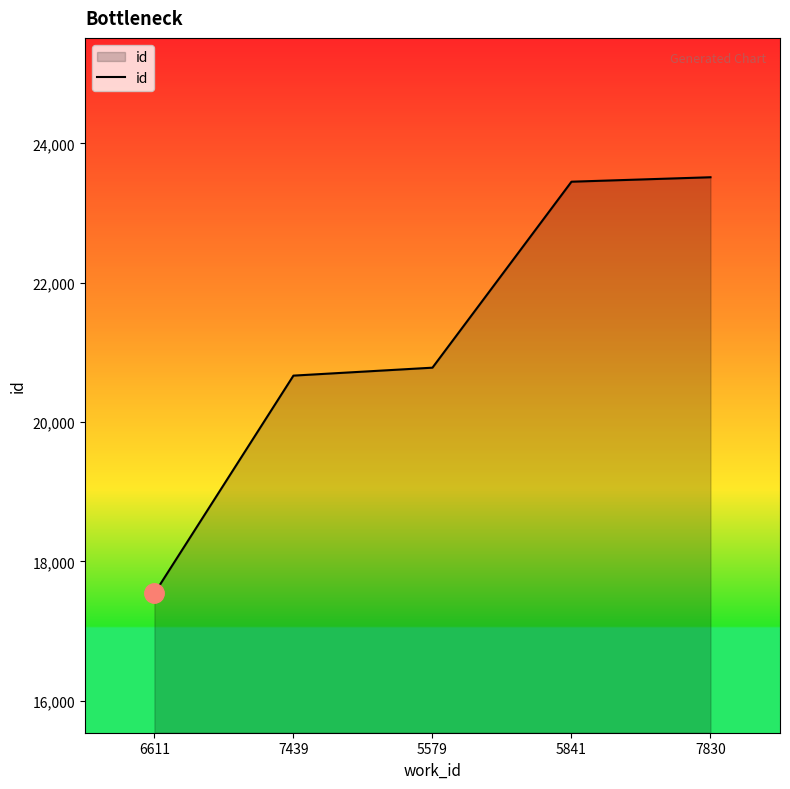

True or false: there are more than 1 points higher than both neighbors.

False